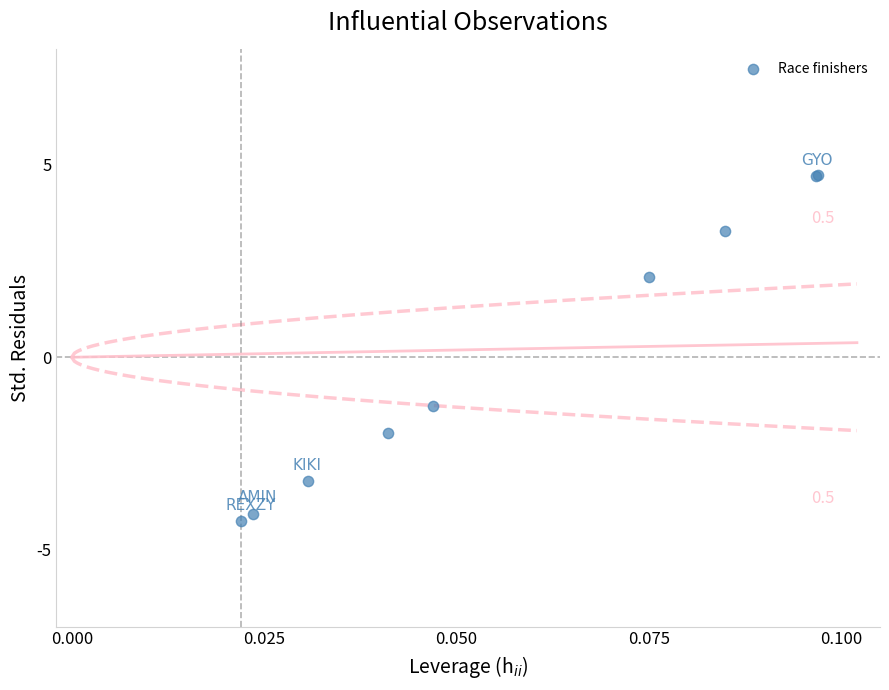

What Y value in the scatter plot is closest to 0?

-1.3